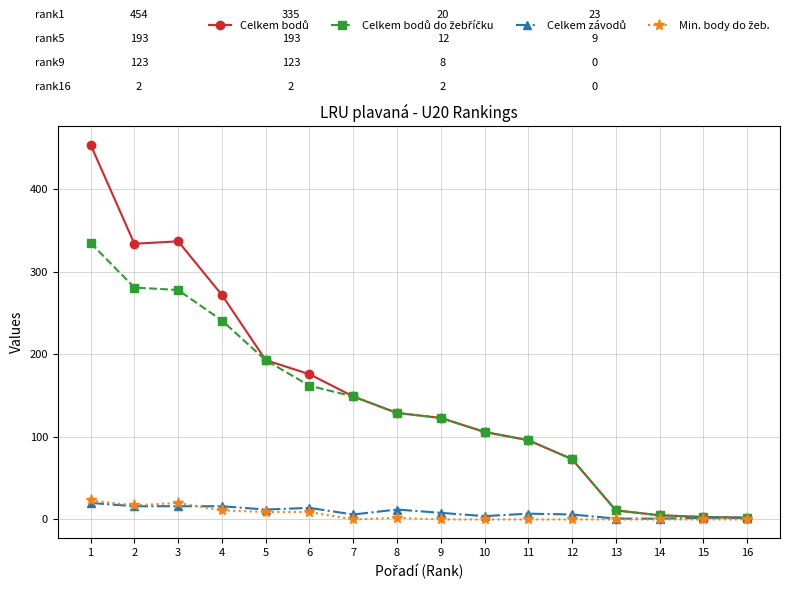

Does the chart have visible grid lines?

Yes